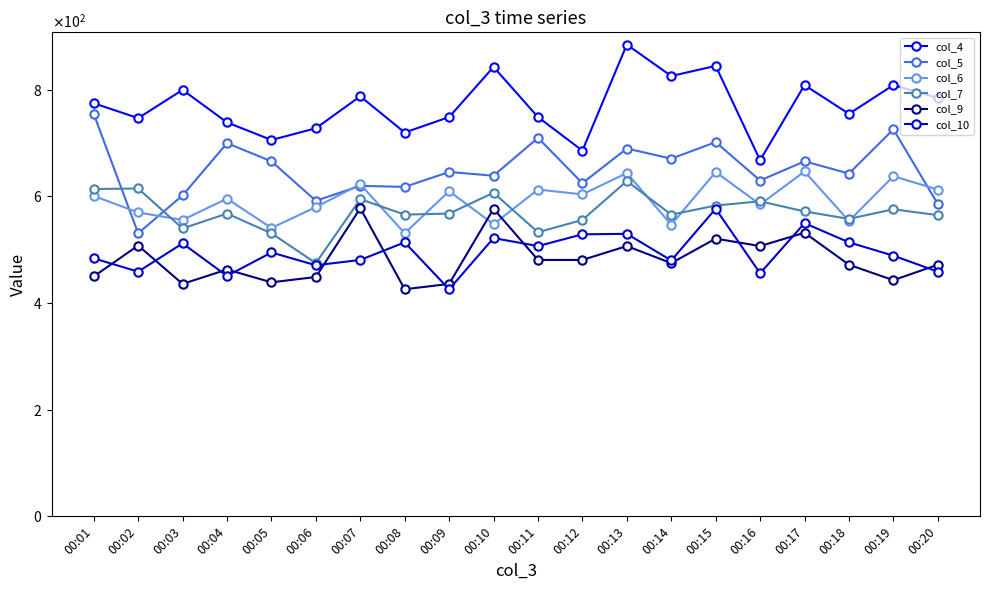

Does the chart have visible grid lines?

No